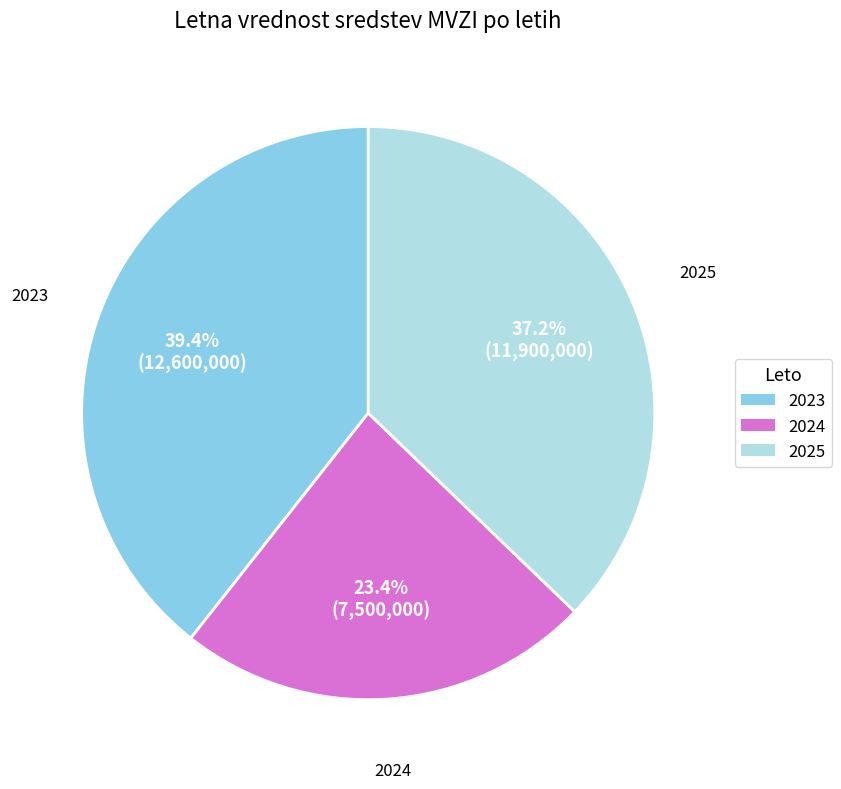

What portion of the pie excludes 2025?

62.8%